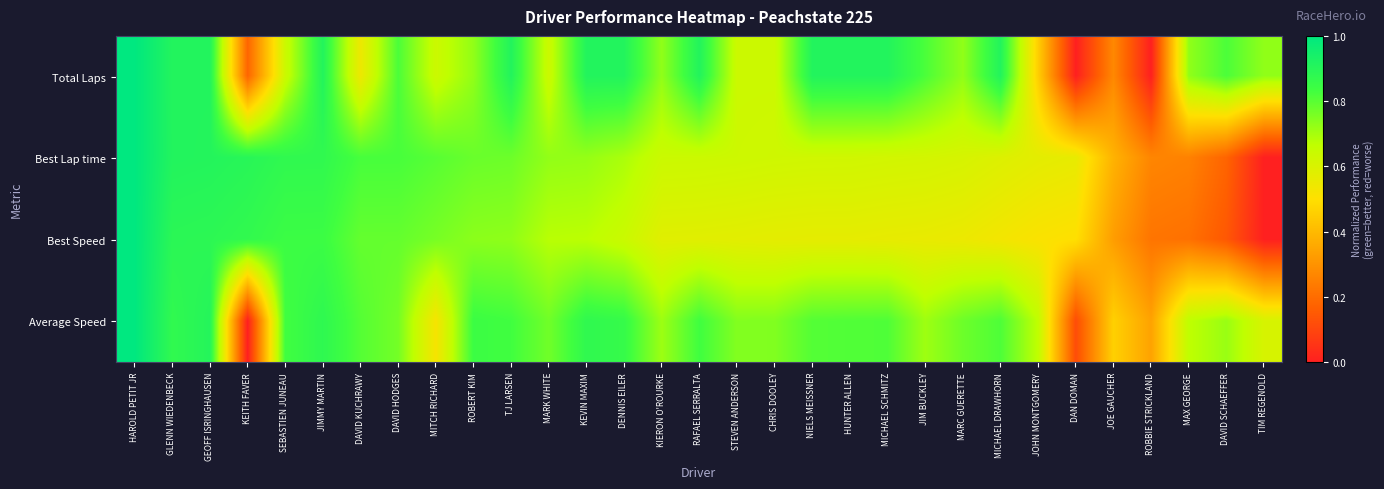

List the series in order of their peak value, lowest first.

Total Laps, Best Lap time, Best Speed, Average Speed